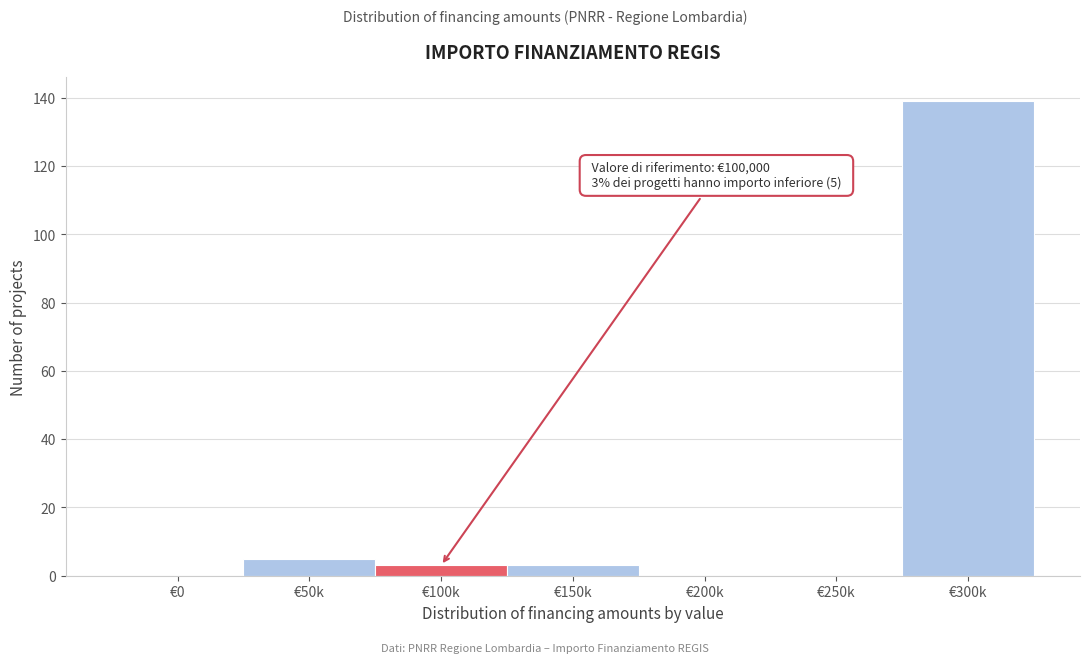

Reading right to left, extract all data points from this chart.

€300k=139	€250k=0	€200k=0	€150k=3	€100k=3	€50k=5	€0=0